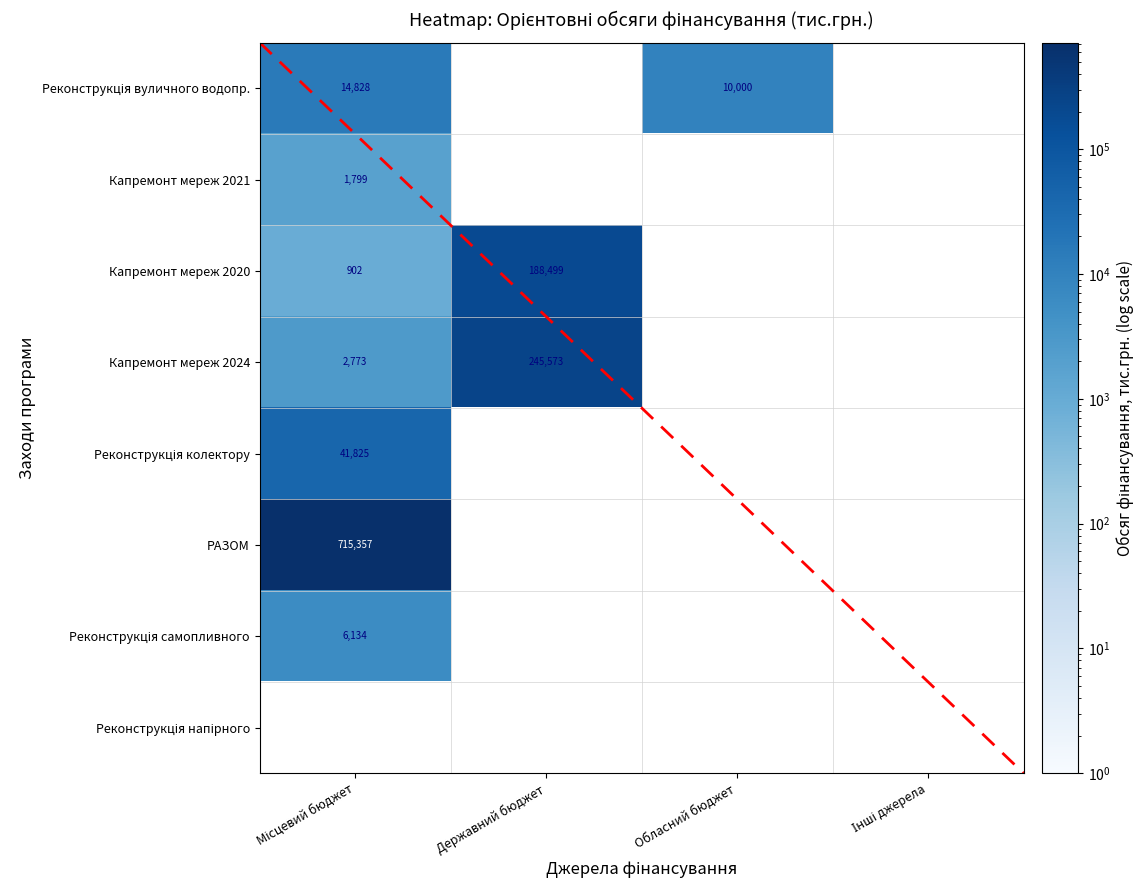

What is the maximum value for Реконструкція вуличного водопр.?

14828.2